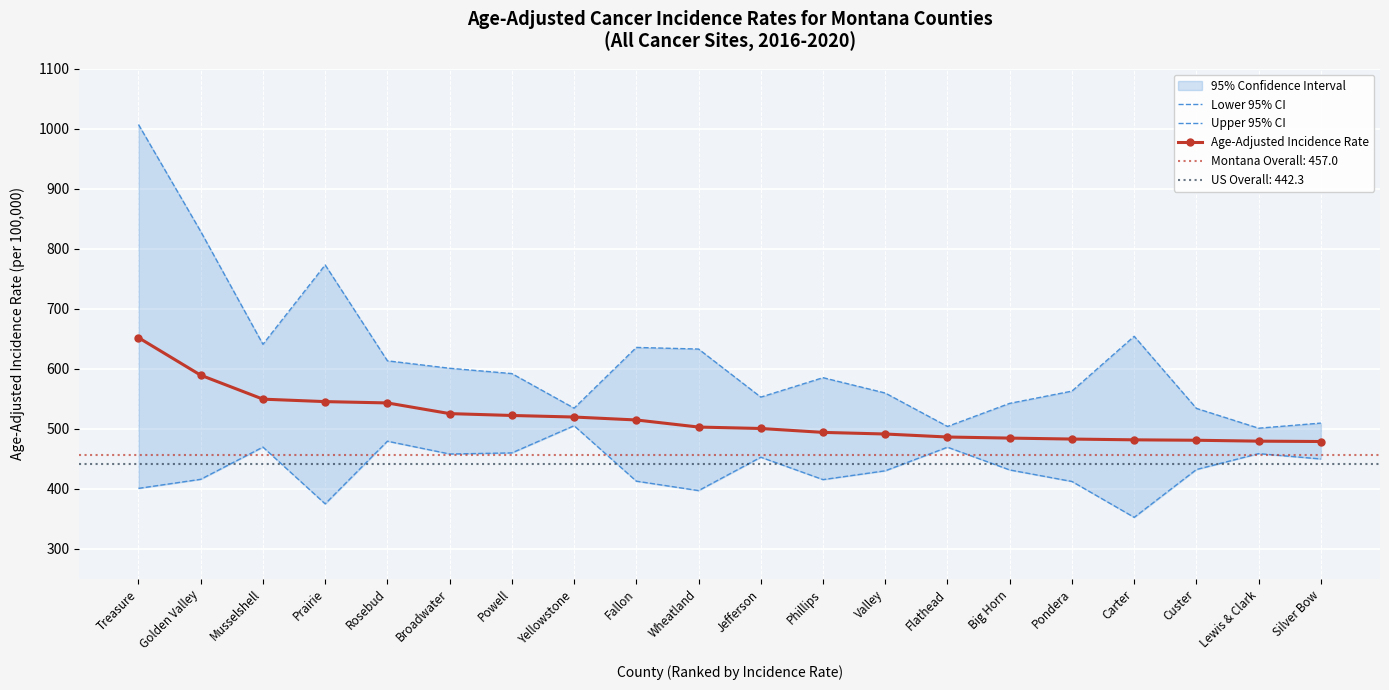

List the series in order of their overall mean, highest first.

Upper 95% CI, Age-Adjusted Incidence Rate, Lower 95% CI